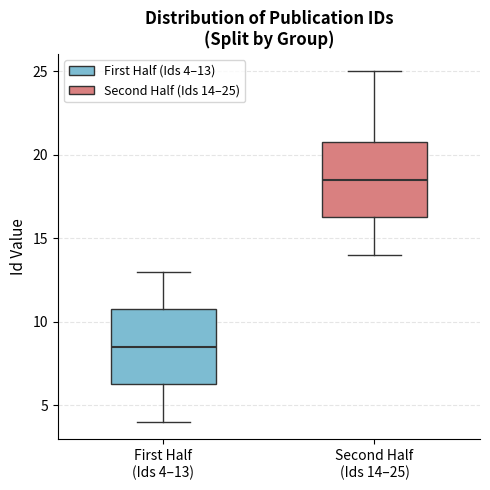

Where does the upper whisker of the box for First Half (Ids 4–13) end on the y-axis? The values are not printed on the chart, so give them approximately, as read against the axis.

13.0